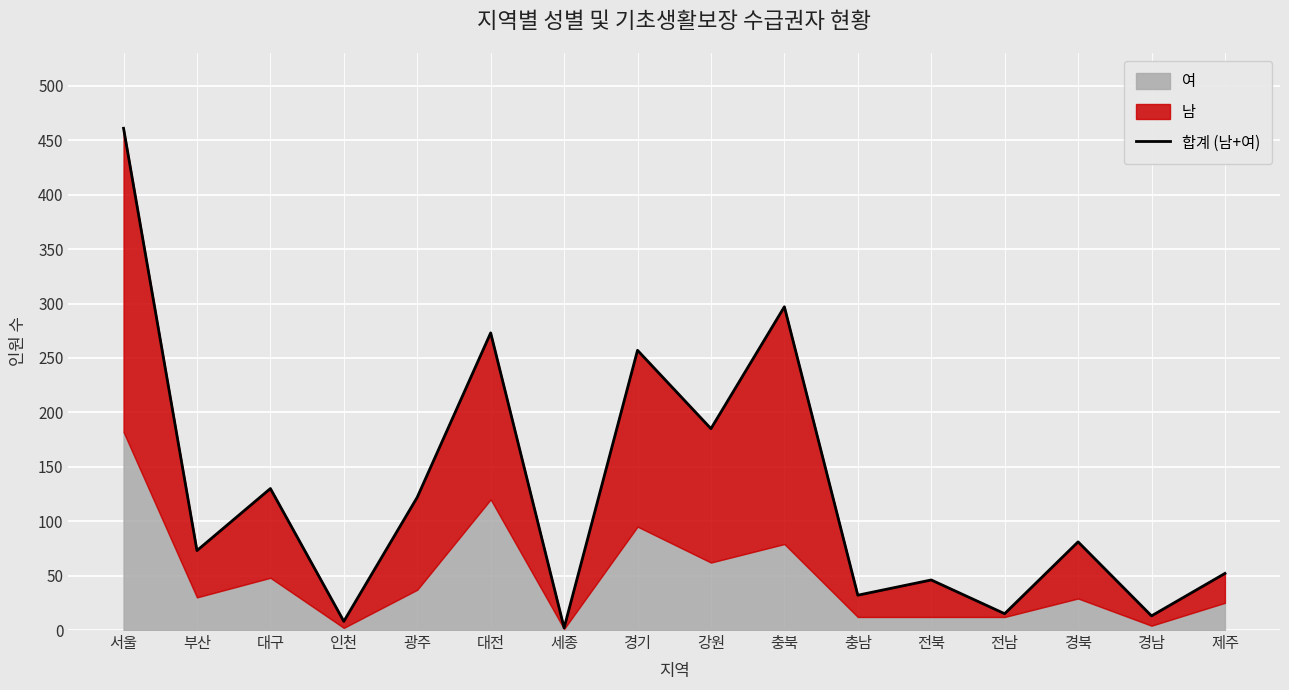

Rank the categories by value from highest to lowest.

서울, 충북, 대전, 경기, 강원, 대구, 광주, 경북, 부산, 제주, 전북, 충남, 전남, 경남, 인천, 세종